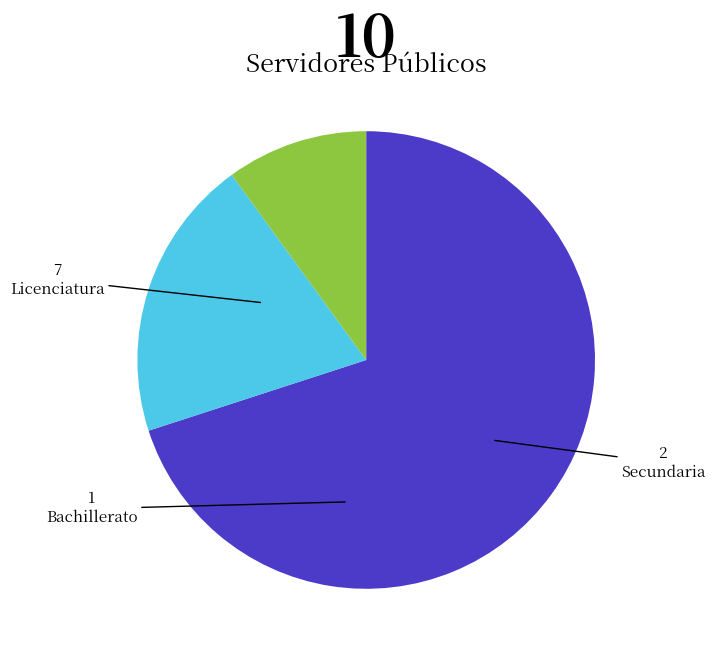

Is there a majority slice in this chart?

Yes